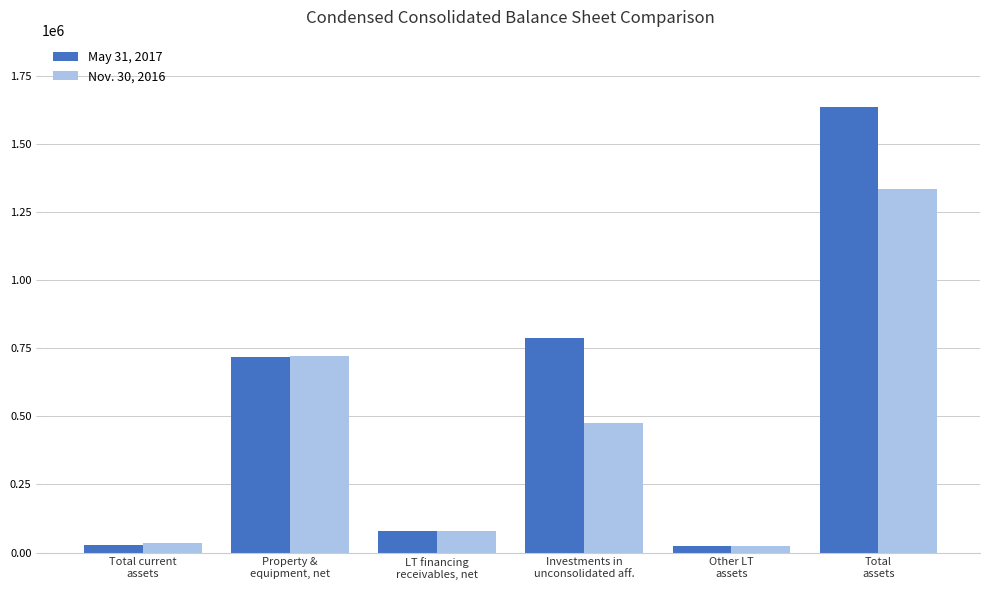

Rank the series at Total current
assets from lowest to highest value.

May 31, 2017, Nov. 30, 2016